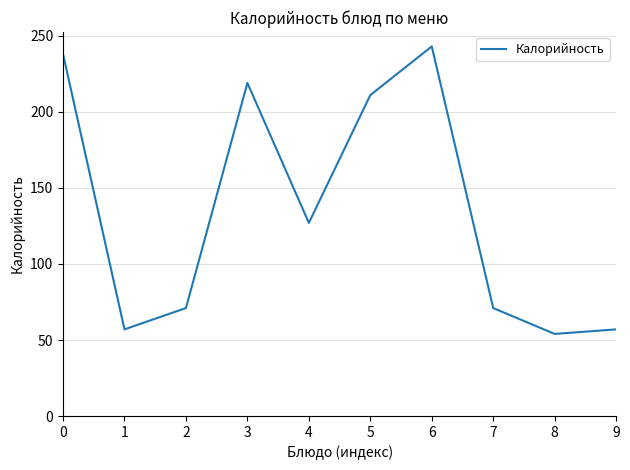

What value does the data have at 2?

71